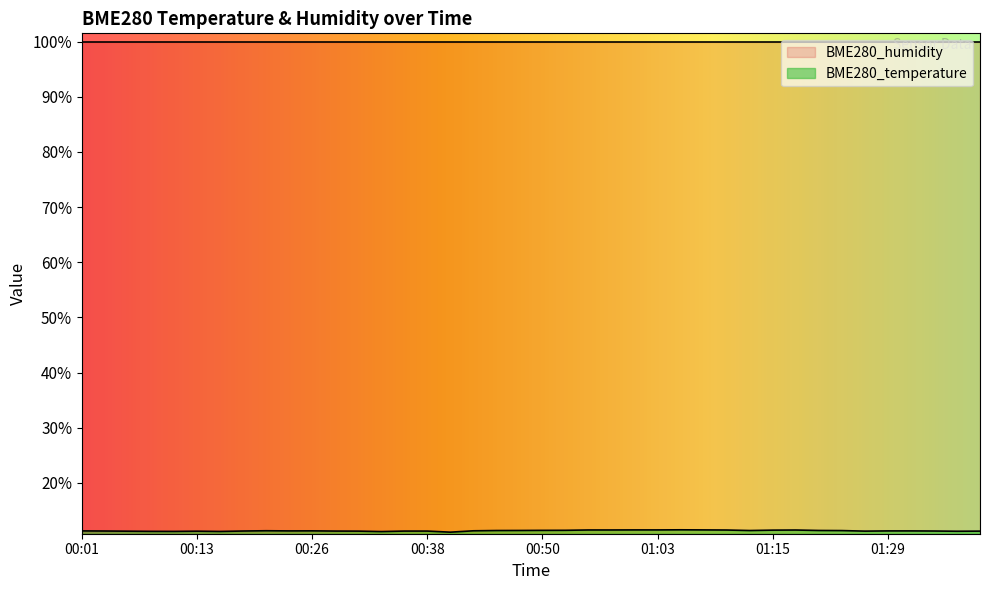

Is it true that the value at 00:06 is 5.5?

False